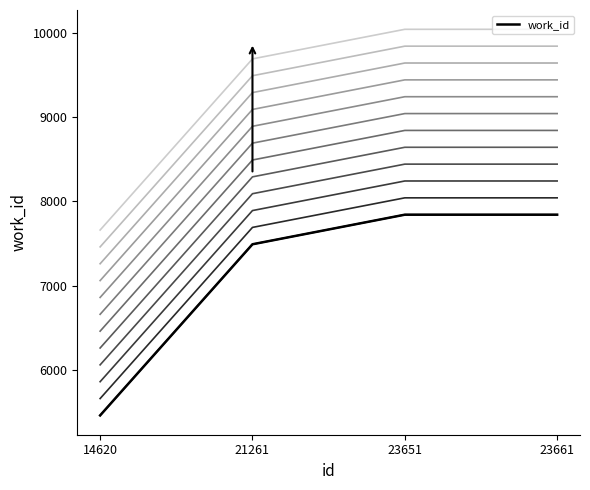

Is it true that the value at 23661 is 7841?

True